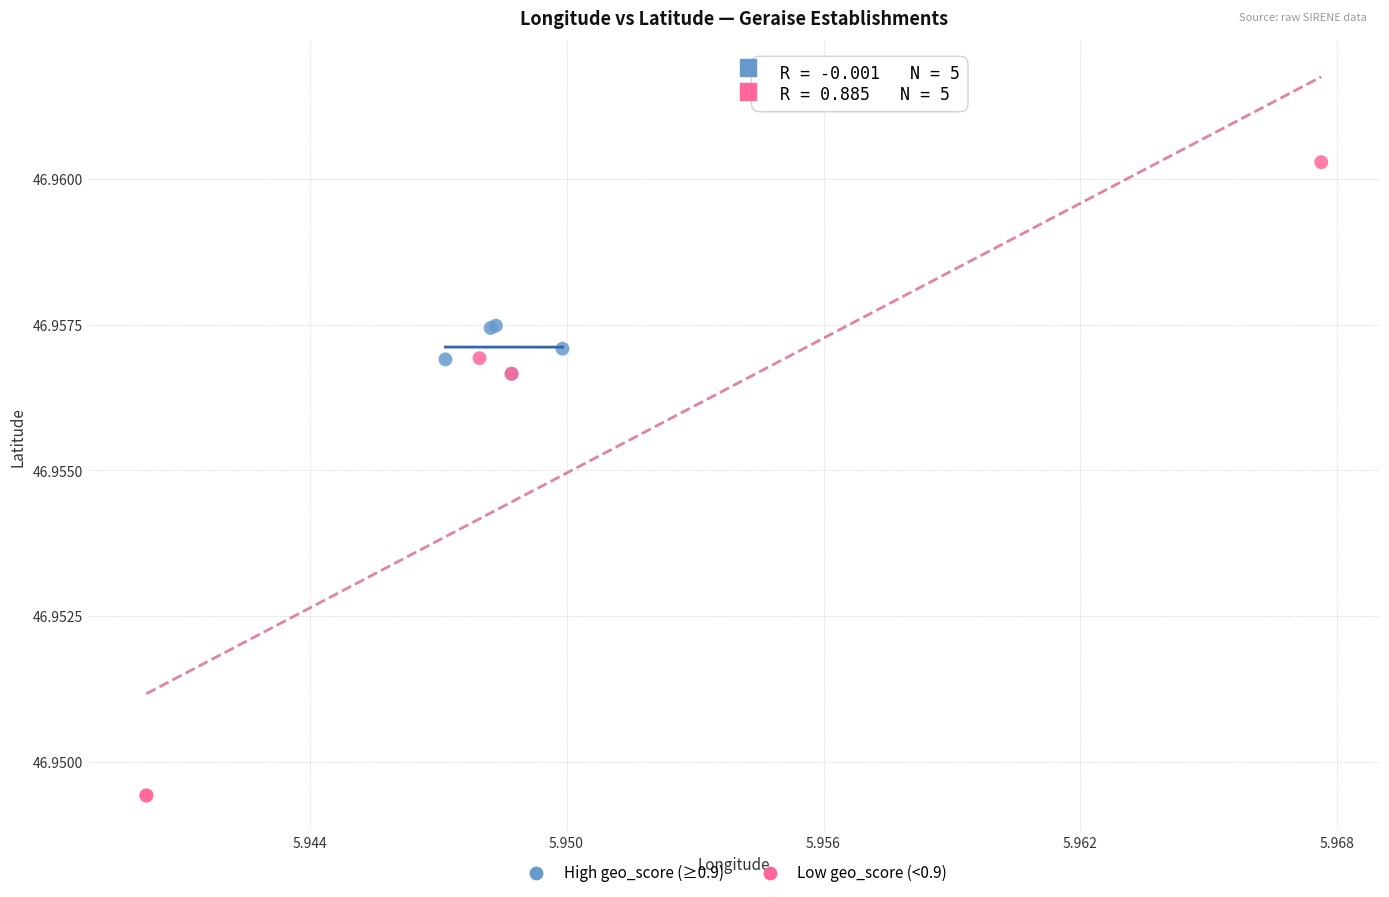

Which series contains the highest Y value?

Low geo_score (<0.9)